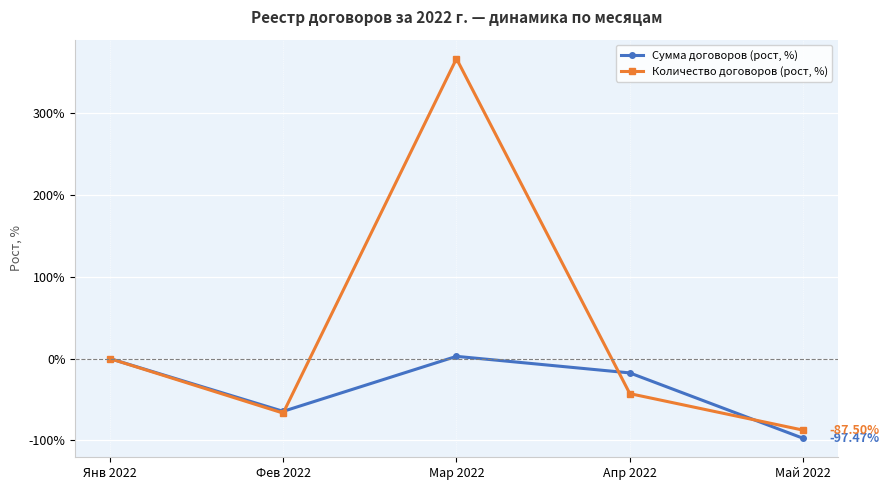

Reading left to right, extract all data points from this chart.

Сумма договоров (рост, %): Янв 2022=0.0	Фев 2022=-64.5	Мар 2022=2.7	Апр 2022=-17.5	Май 2022=-97.5
Количество договоров (рост, %): Янв 2022=0.0	Фев 2022=-66.7	Мар 2022=366.7	Апр 2022=-42.9	Май 2022=-87.5